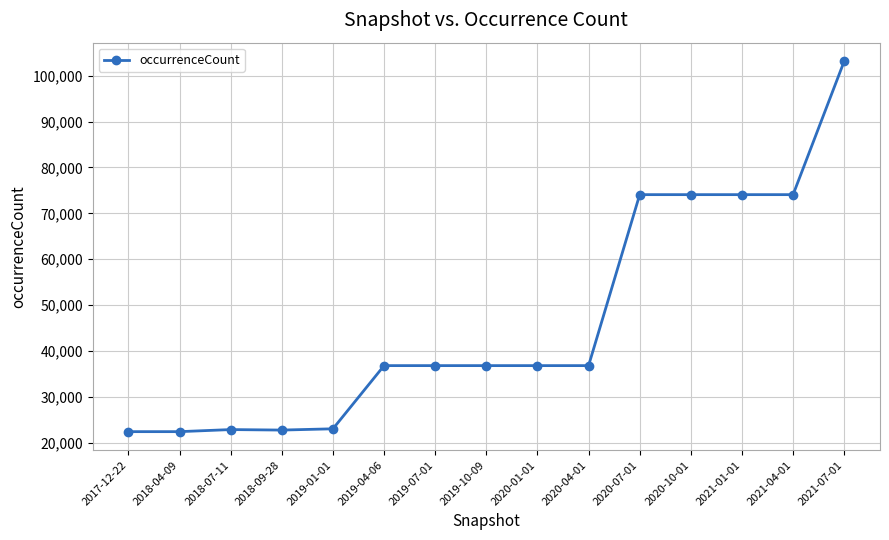

The chart shows a value of 8090 at 2019-01-01. True or false?

False